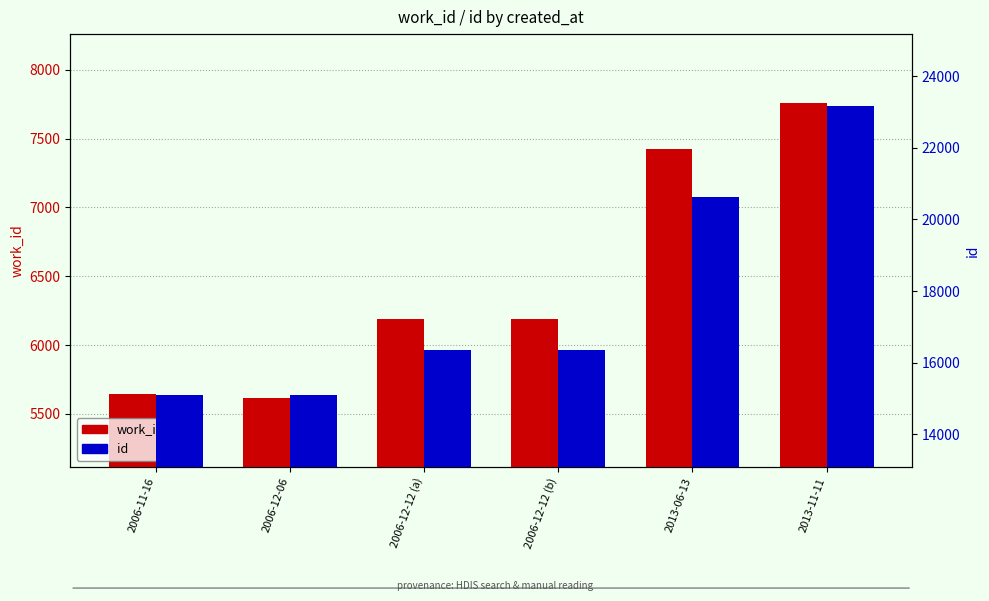

How many groups of bars are there?

6